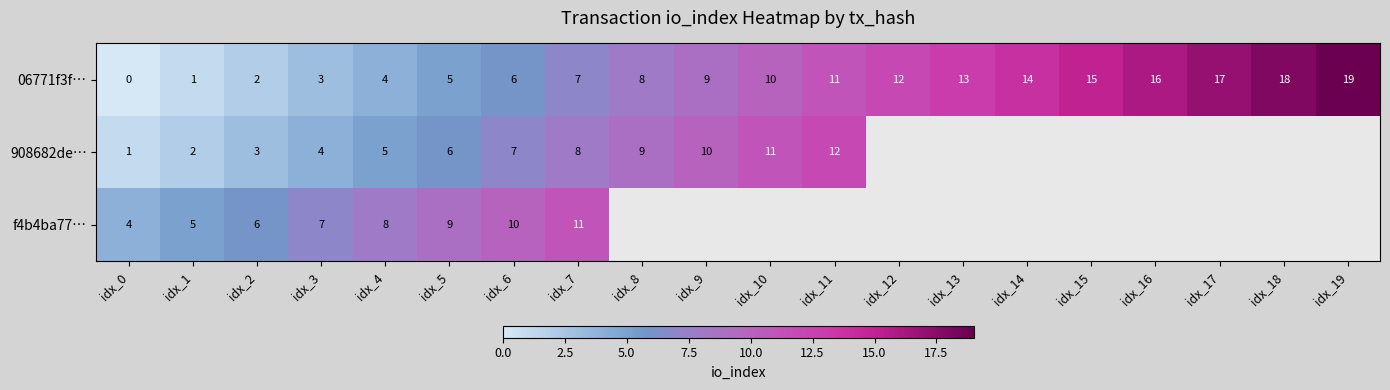

At which label is 06771f3f… closest to 9?

idx_9